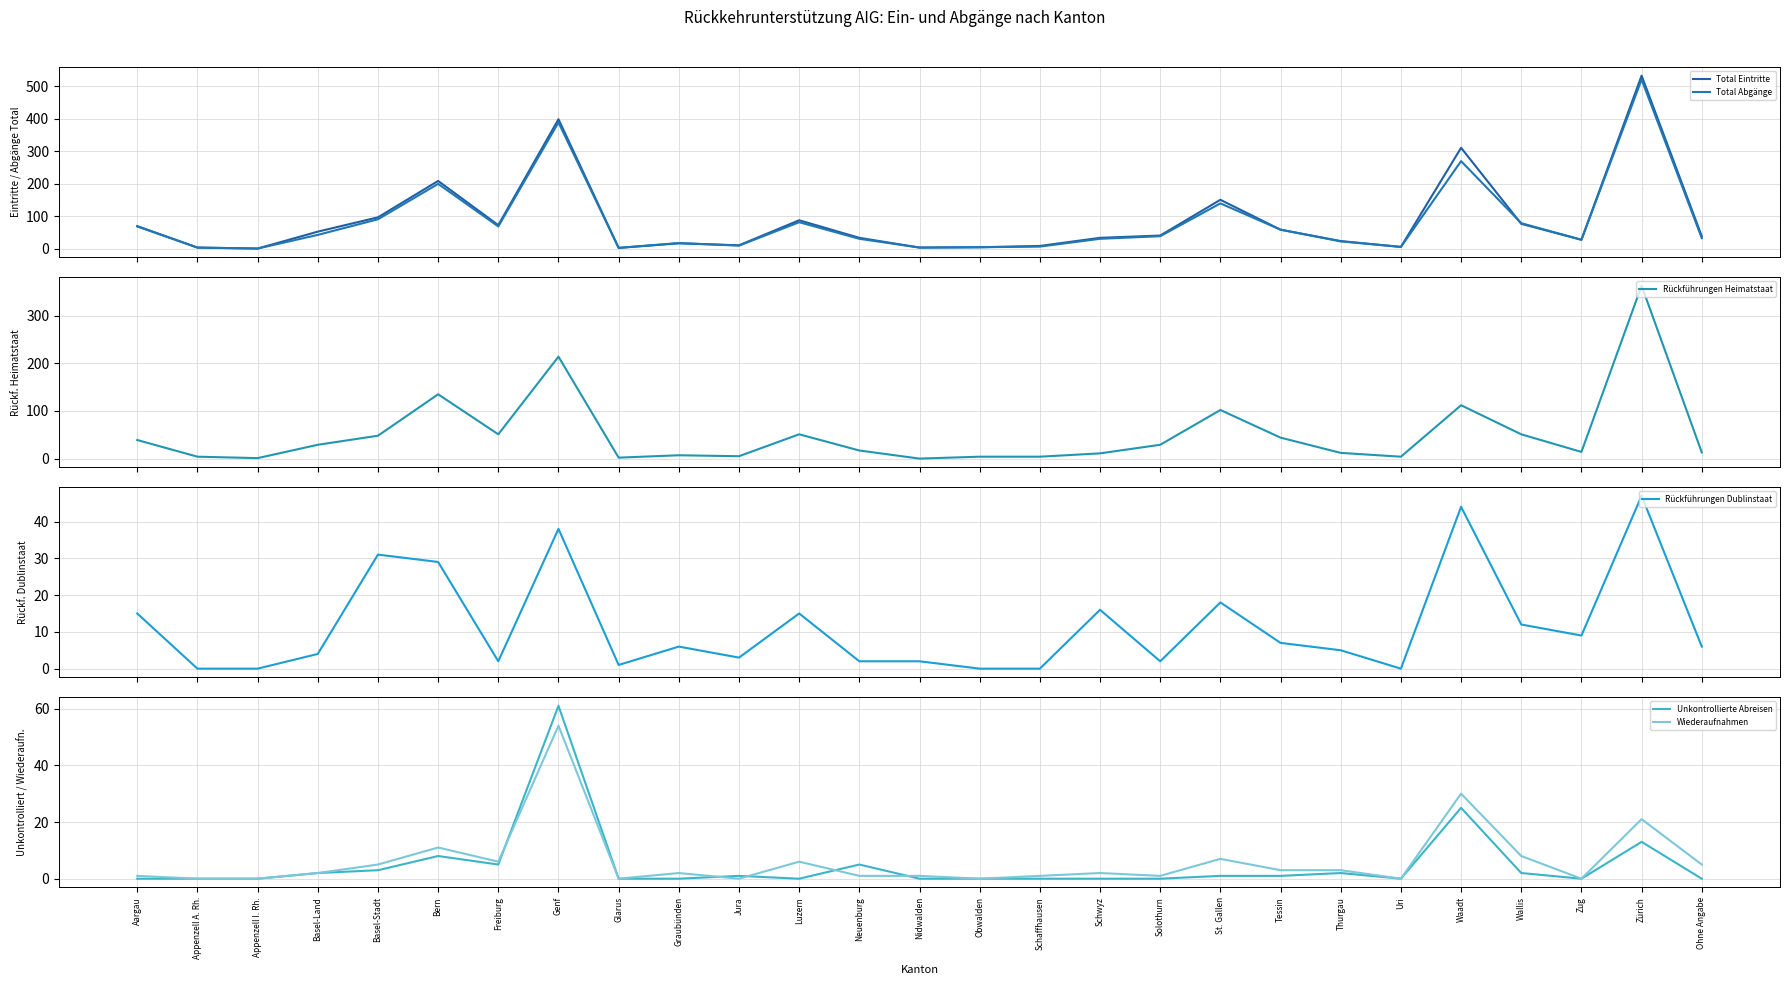

What are all the series names shown in the legend?

Total Eintritte, Total Abgänge, Rückführungen Heimatstaat, Rückführungen Dublinstaat, Unkontrollierte Abreisen, Wiederaufnahmen